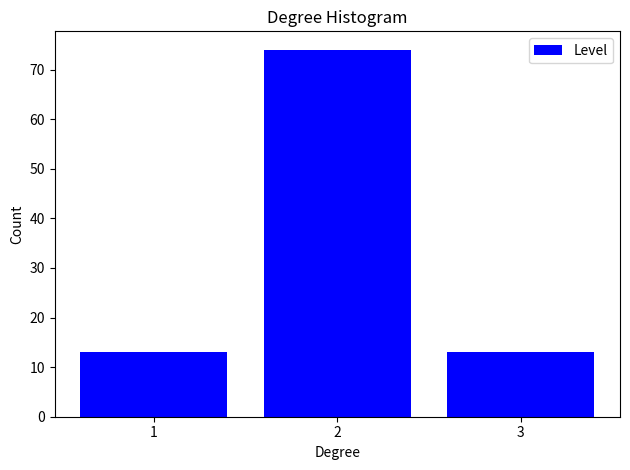

Reading left to right, transcribe all the data shown in this chart.

1=13	2=74	3=13